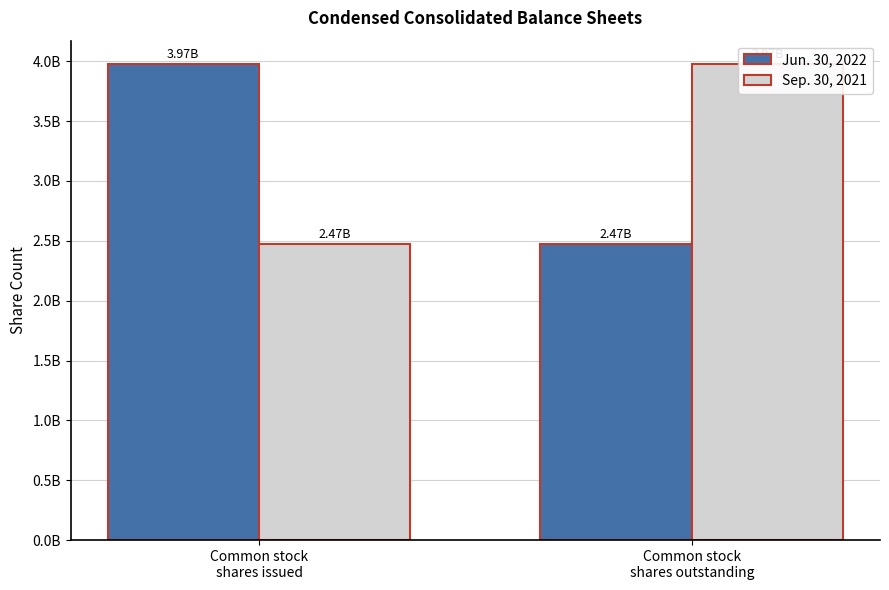

What position from the right is Common stock
shares outstanding?

1